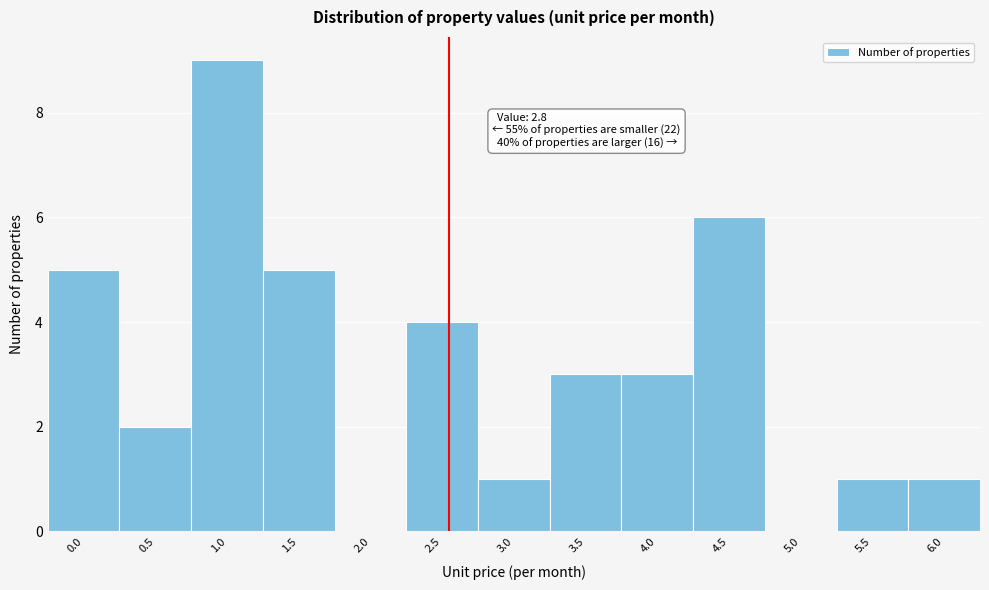

Reading right to left, transcribe all the data shown in this chart.

6.0=1	5.5=1	5.0=0	4.5=6	4.0=3	3.5=3	3.0=1	2.5=4	2.0=0	1.5=5	1.0=9	0.5=2	0.0=5